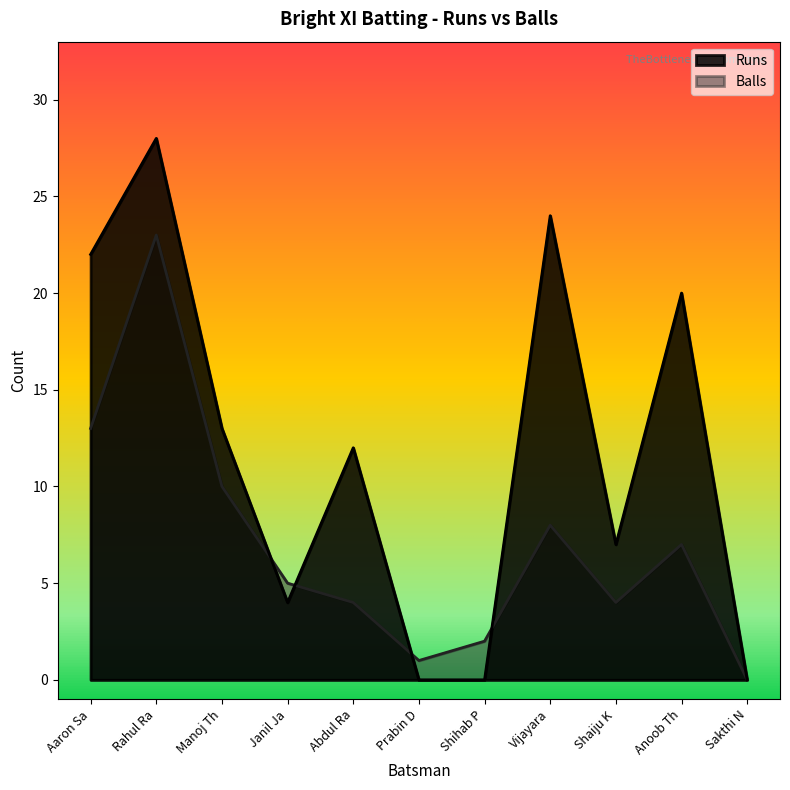

True or false: Runs and Balls cross at least once.

True